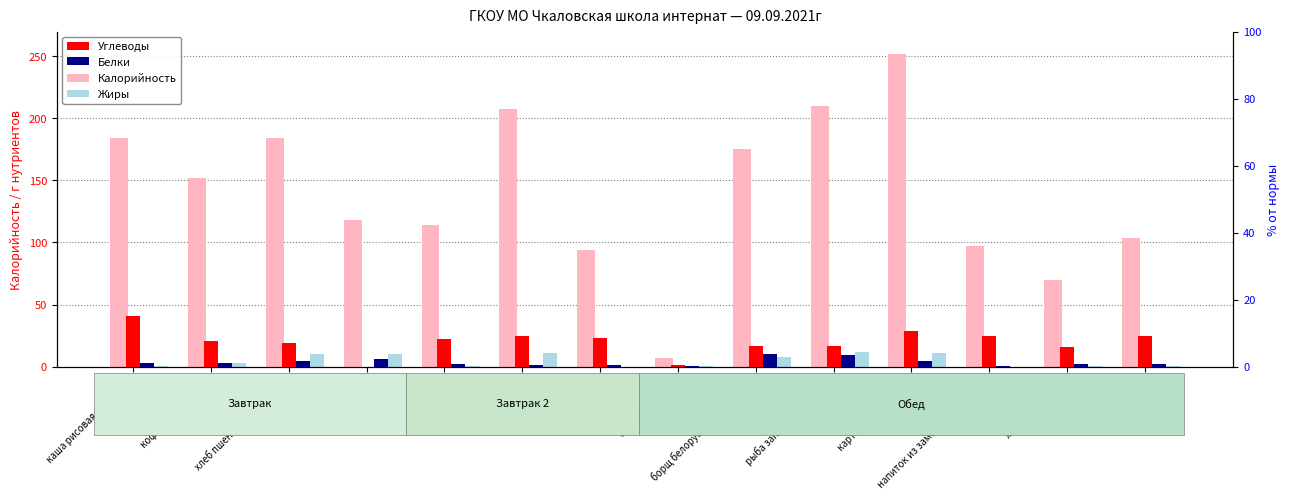

What is the difference between the maximum and minimum values in the Углеводы series?

41.0